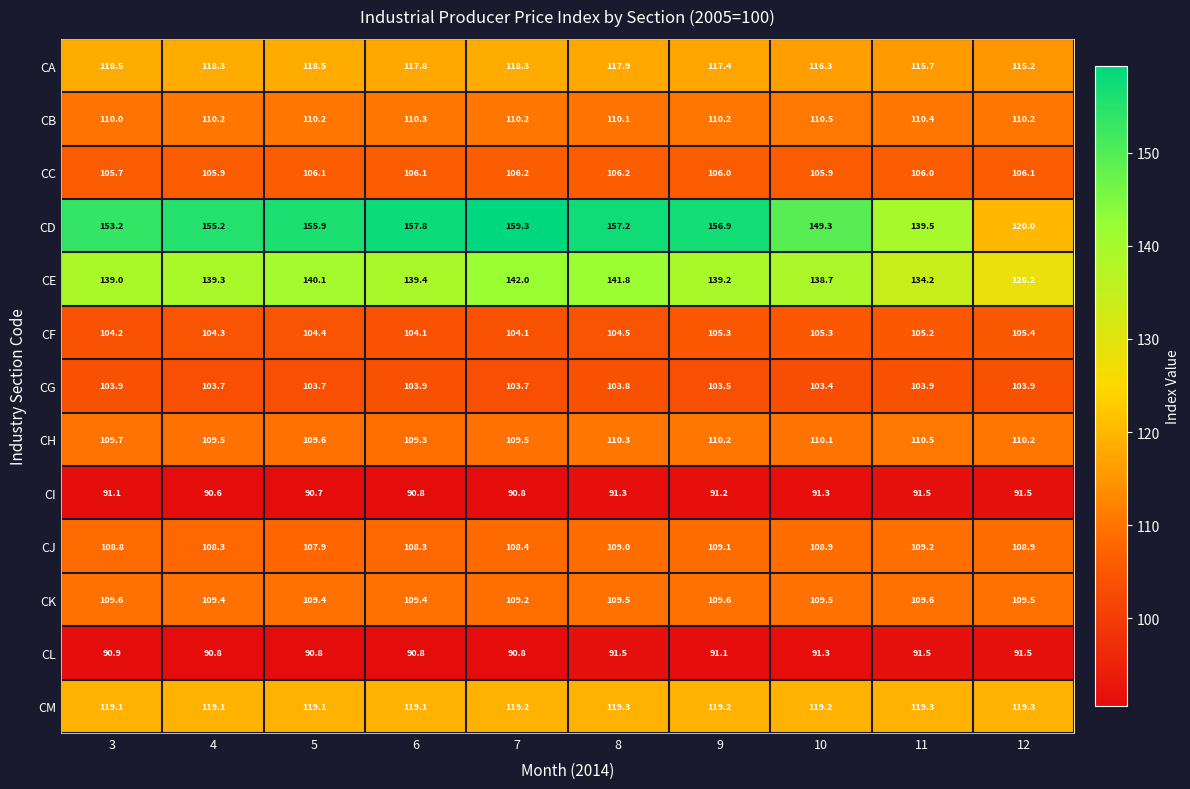

Which label corresponds to the largest value in the chart?

7